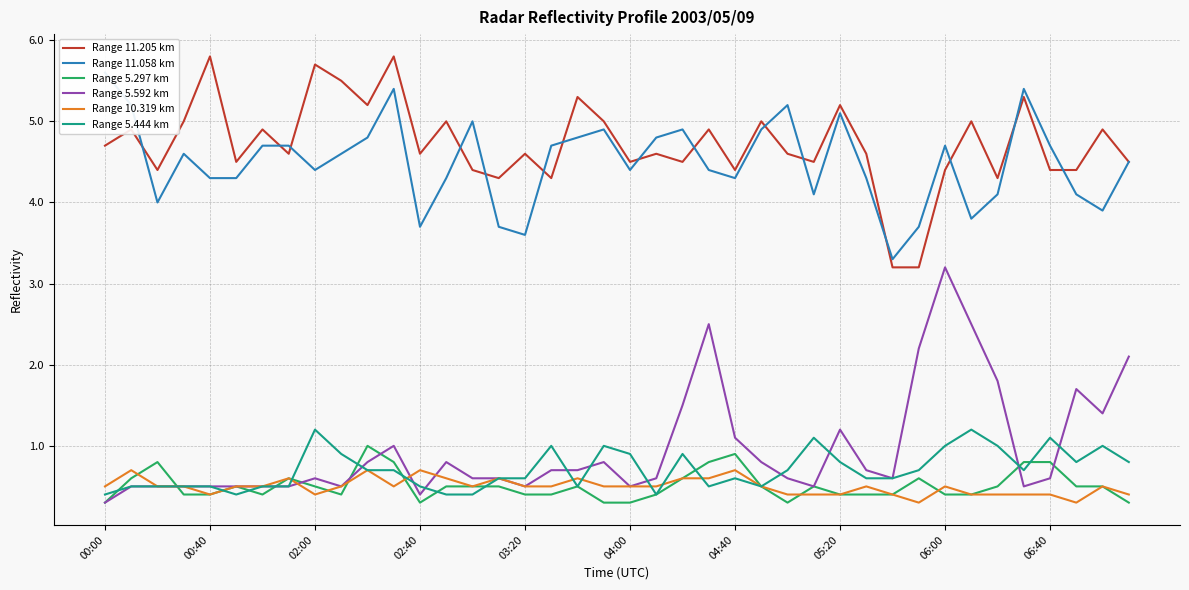

What is the sum of all Range 10.319 km values?

19.9